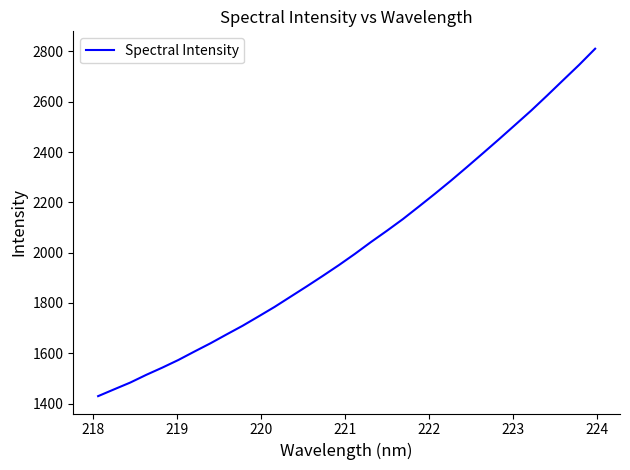

What is the sum of all values?

64796.4